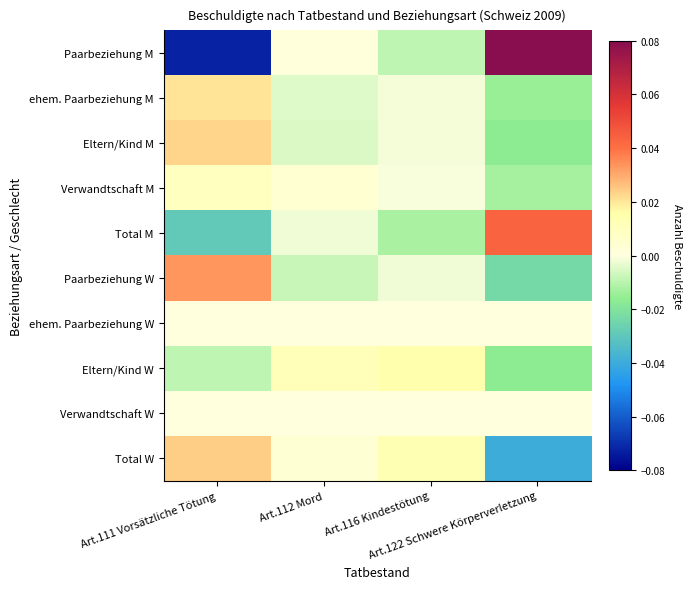

At Art.122 Schwere Körperverletzung, list the series in order from largest to smallest.

Paarbeziehung M, Total M, ehem. Paarbeziehung W, Verwandtschaft W, Verwandtschaft M, ehem. Paarbeziehung M, Eltern/Kind M, Eltern/Kind W, Paarbeziehung W, Total W